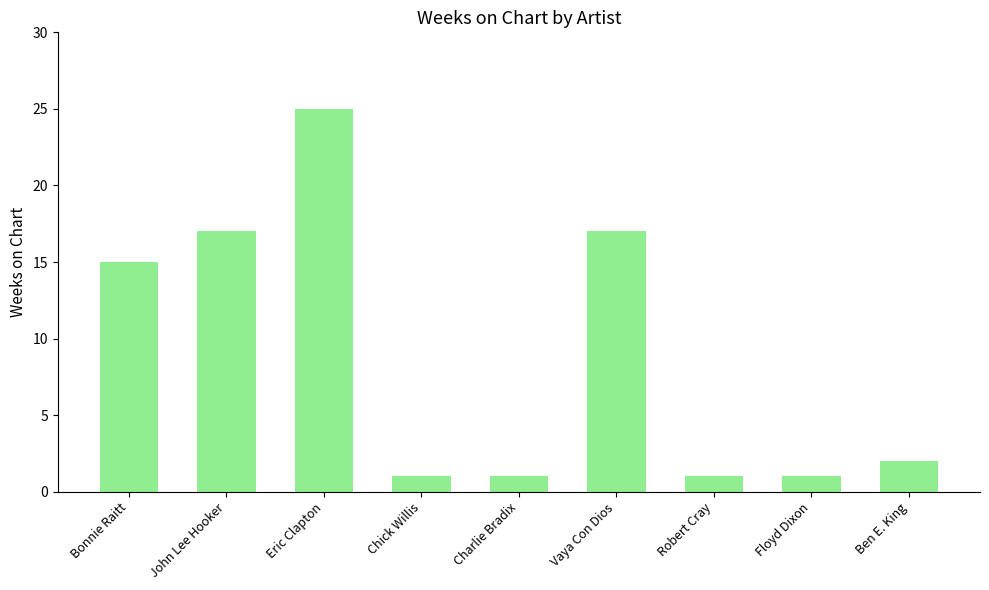

What is the label of the 5th bar from the right?

Charlie Bradix